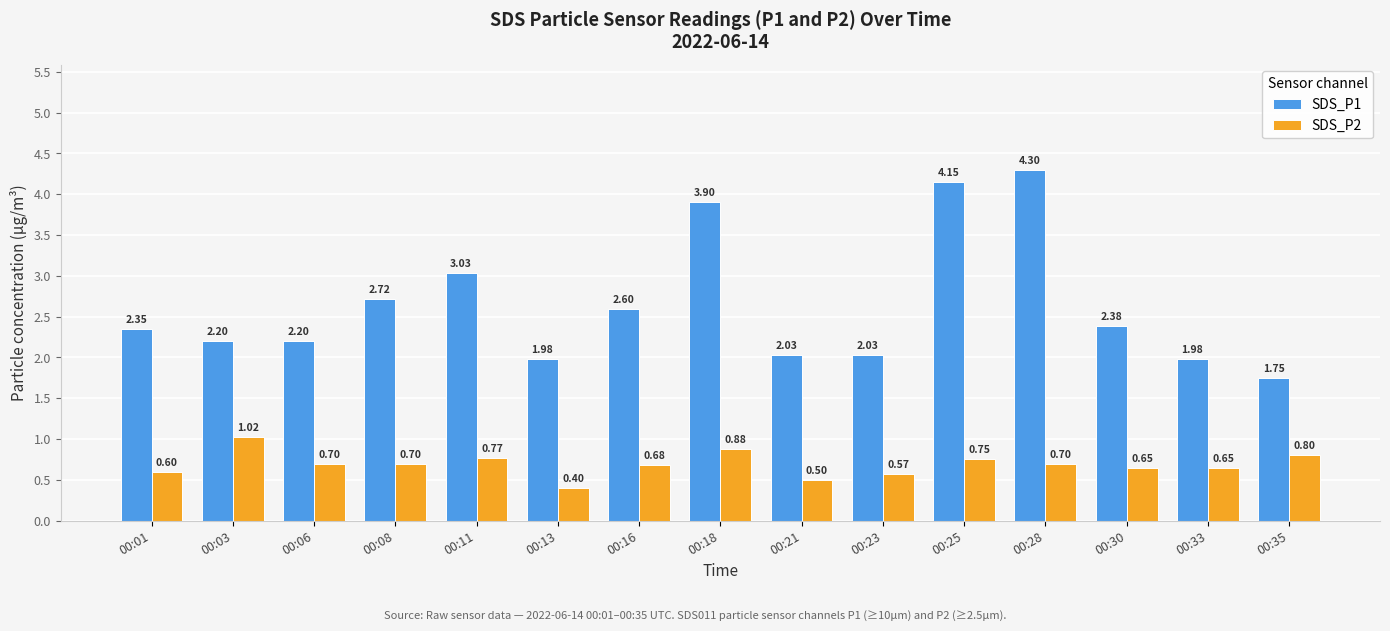

What is the total value across all series at 00:18?

4.8